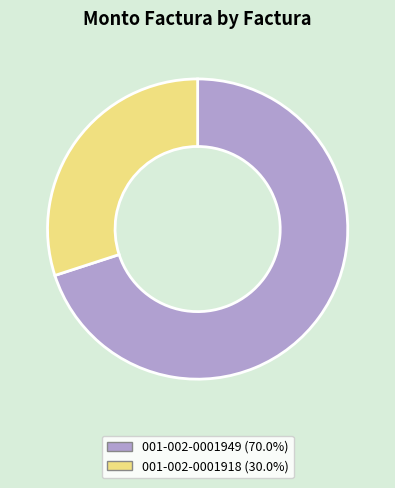

What is the ratio of the value at 001-002-0001949 (70.0%) to the value at 001-002-0001918 (30.0%)?

2.3